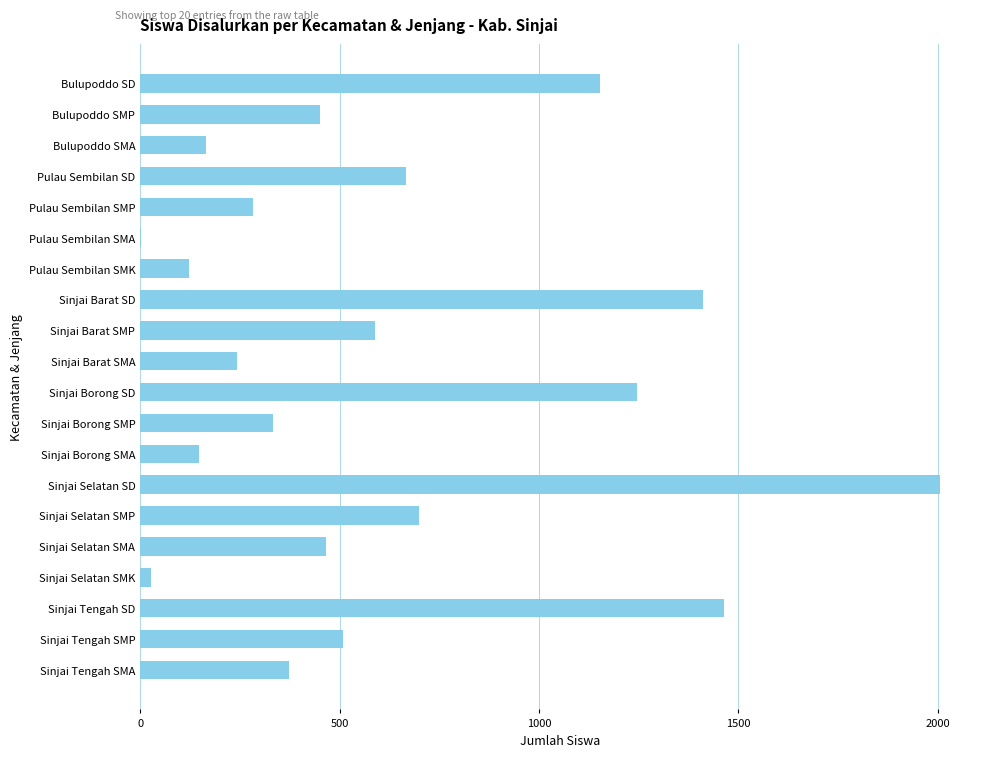

Are the bars horizontal?

Yes